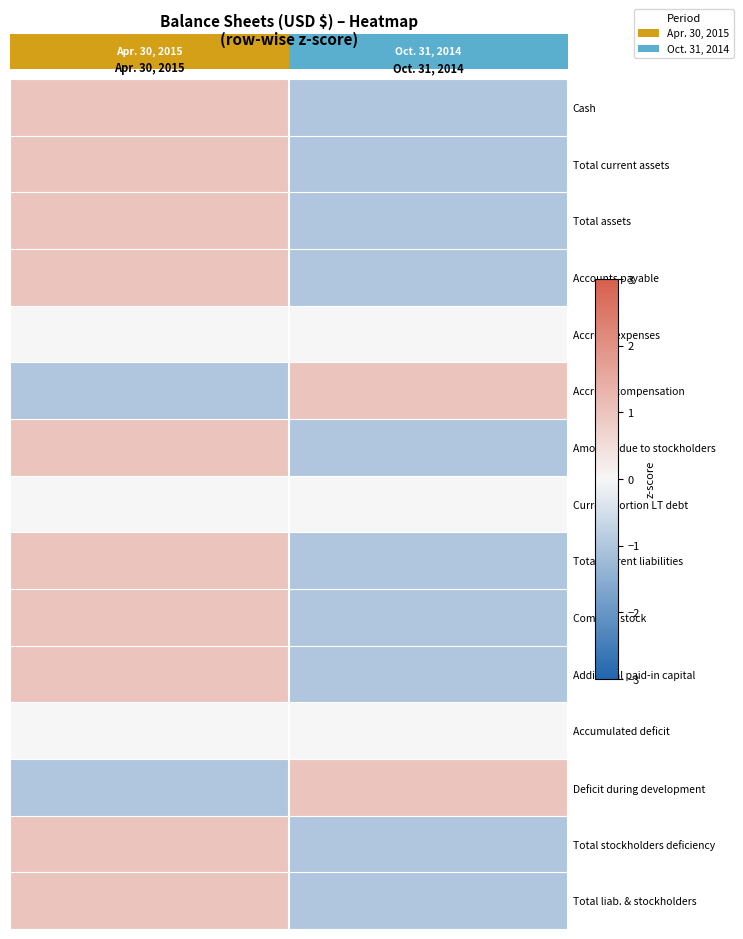

Which series has the widest spread of values?

Cash